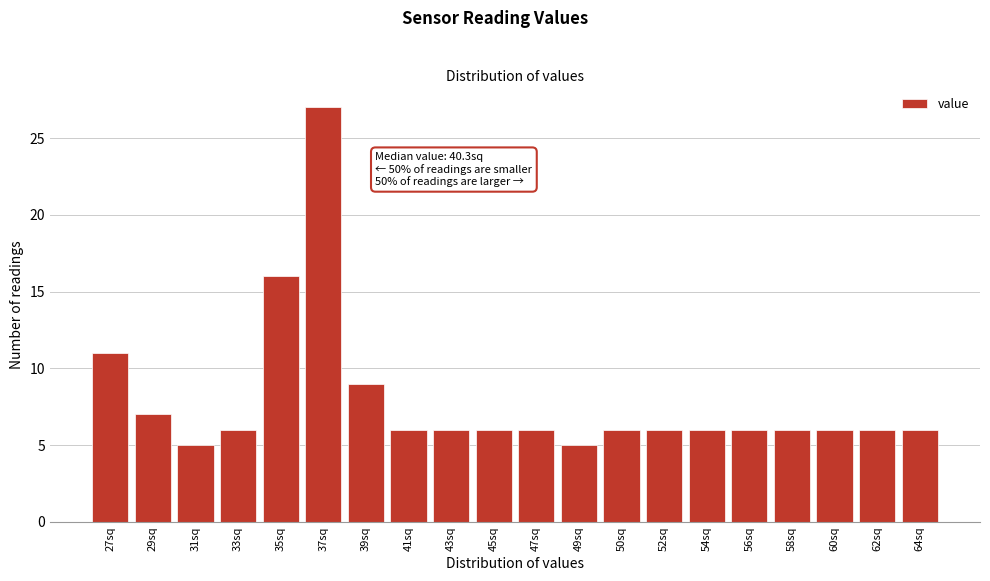

Reading left to right, extract all data points from this chart.

11	7	5	6	16	27	9	6	6	6	6	5	6	6	6	6	6	6	6	6